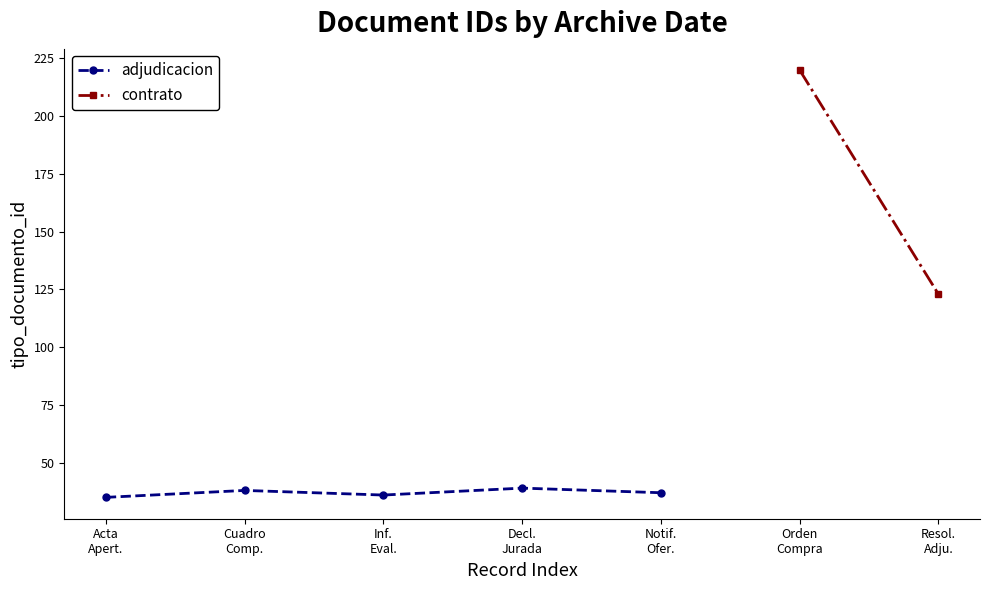

True or false: the data shows 38 at Cuadro
Comp..

True